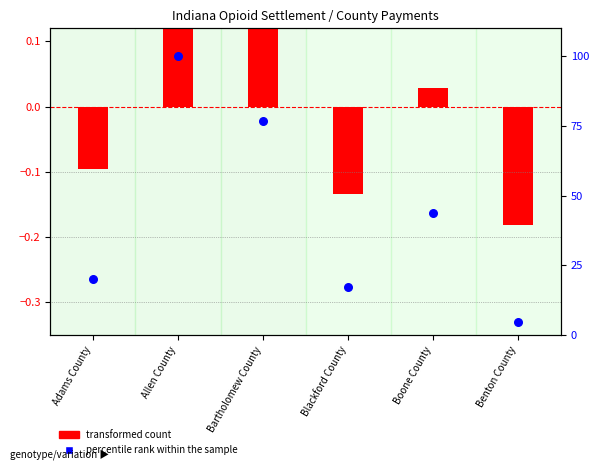

Is the value of transformed count at Blackford County greater than the value of percentile rank within the sample at Boone County?

No